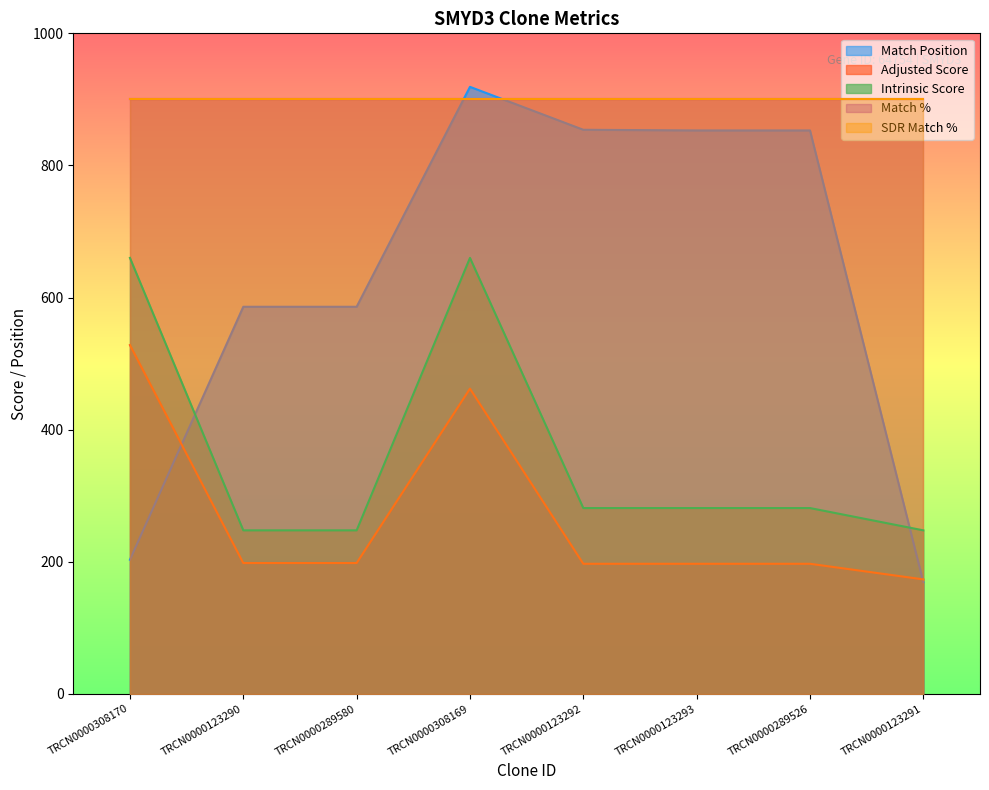

Which label corresponds to the smallest value in the chart?

TRCN0000123291